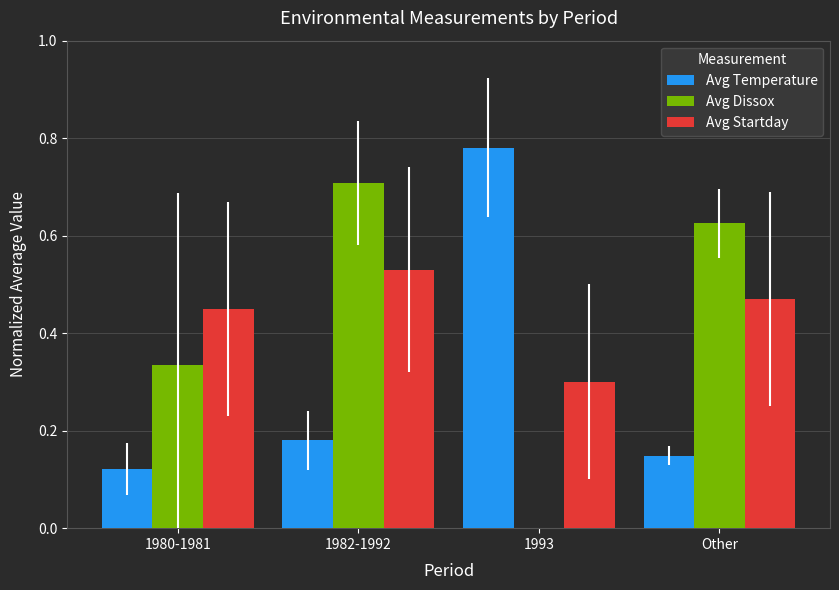

At which category is the sum across all series the highest?

1982-1992